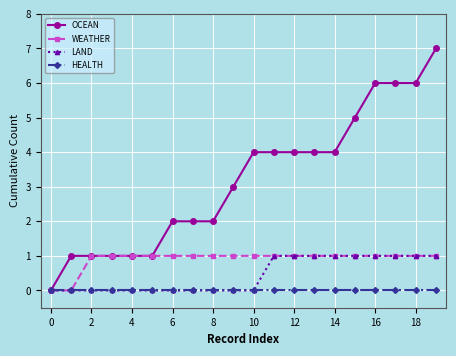

Which series has the largest range (max minus min)?

OCEAN